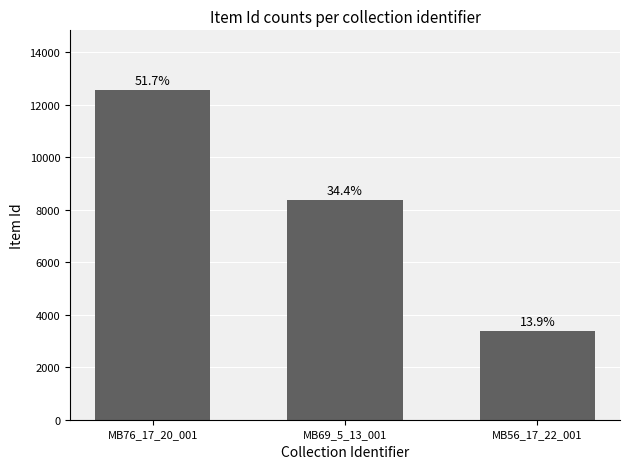

Does the chart contain any negative values?

No